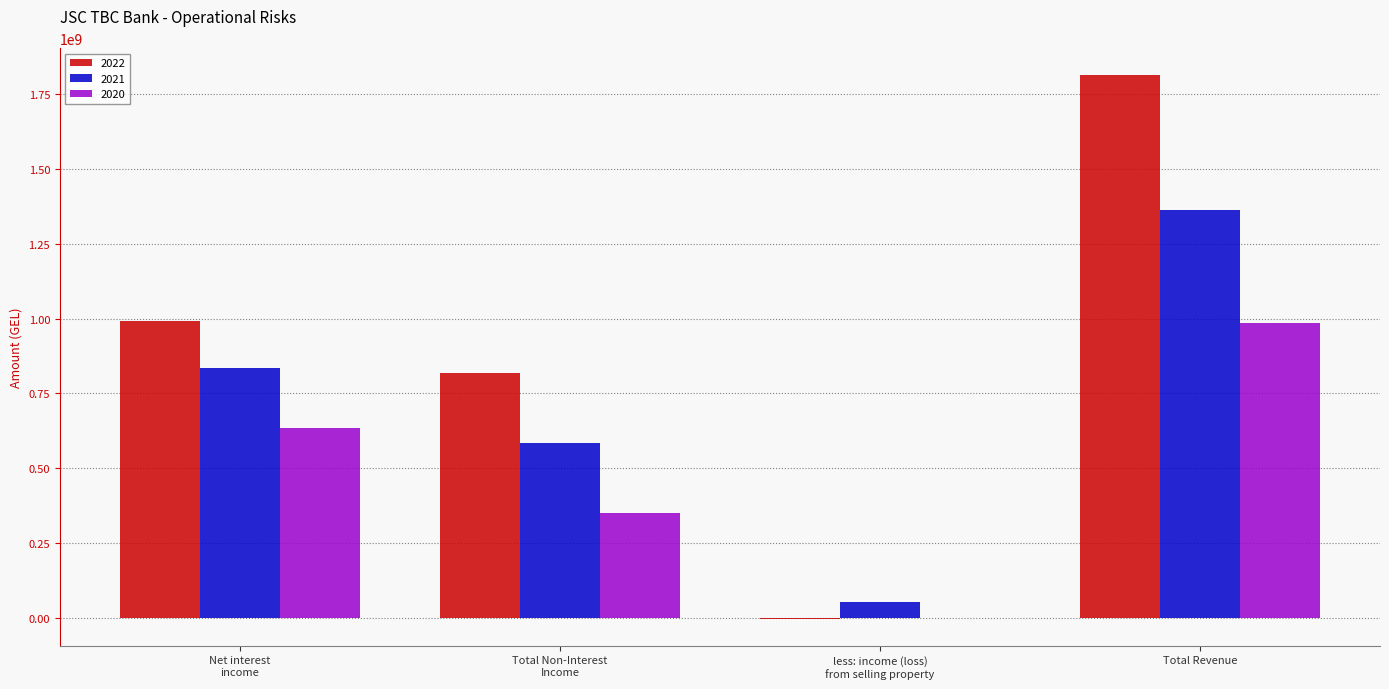

At which category is the sum across all series the highest?

Total Revenue